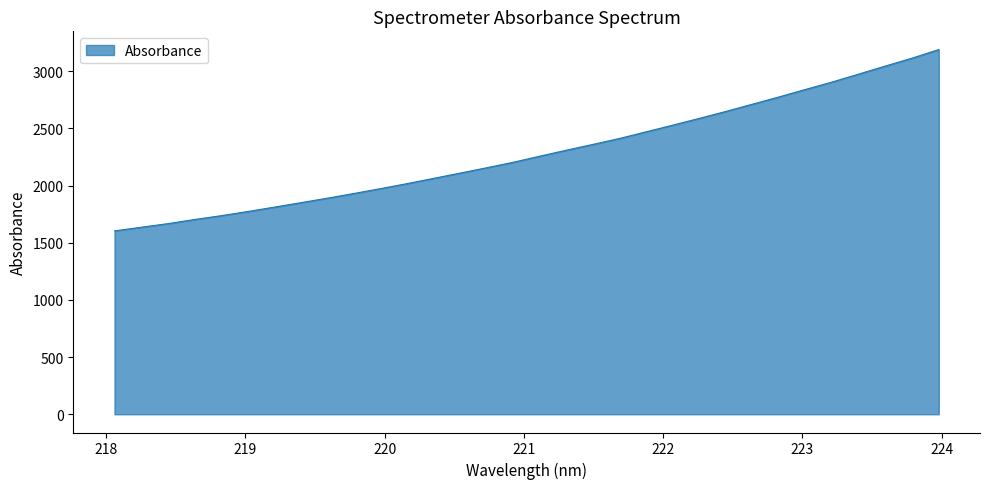

What is the smallest value displayed?

1603.1